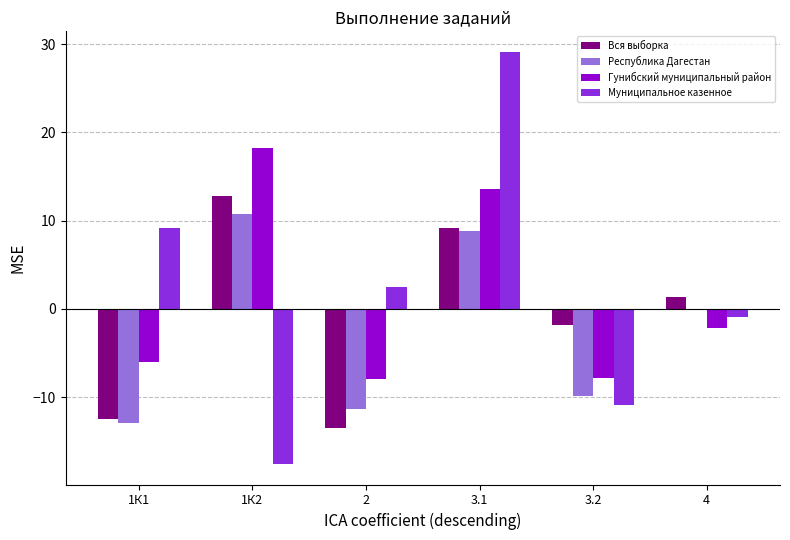

Read the Муниципальное казенное value at 1К1.

9.1